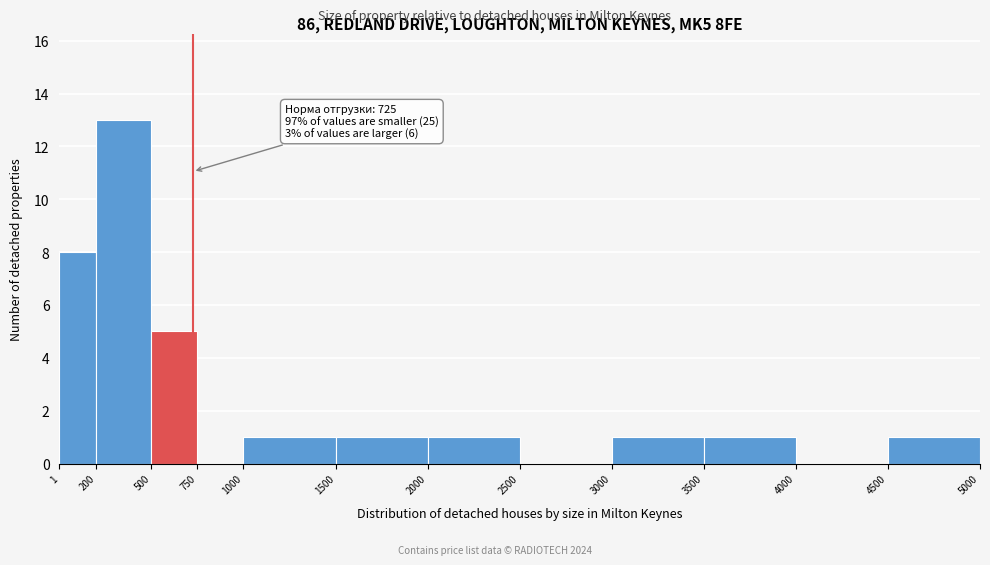

Which range on the x-axis has the tallest bar?

200 to 500